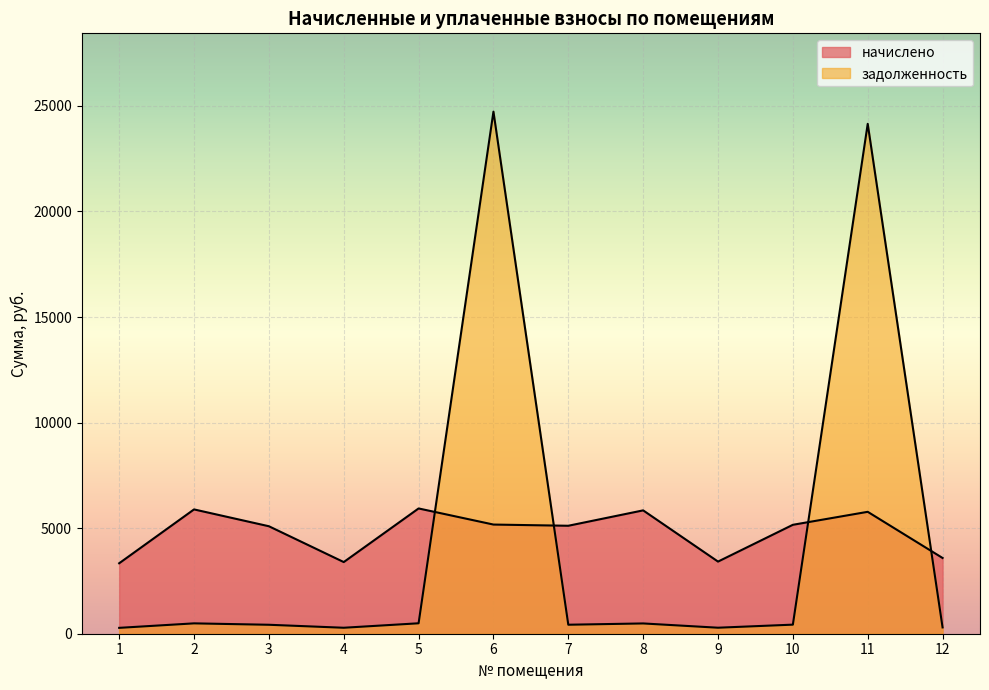

At which label does задолженность reach its peak?

6